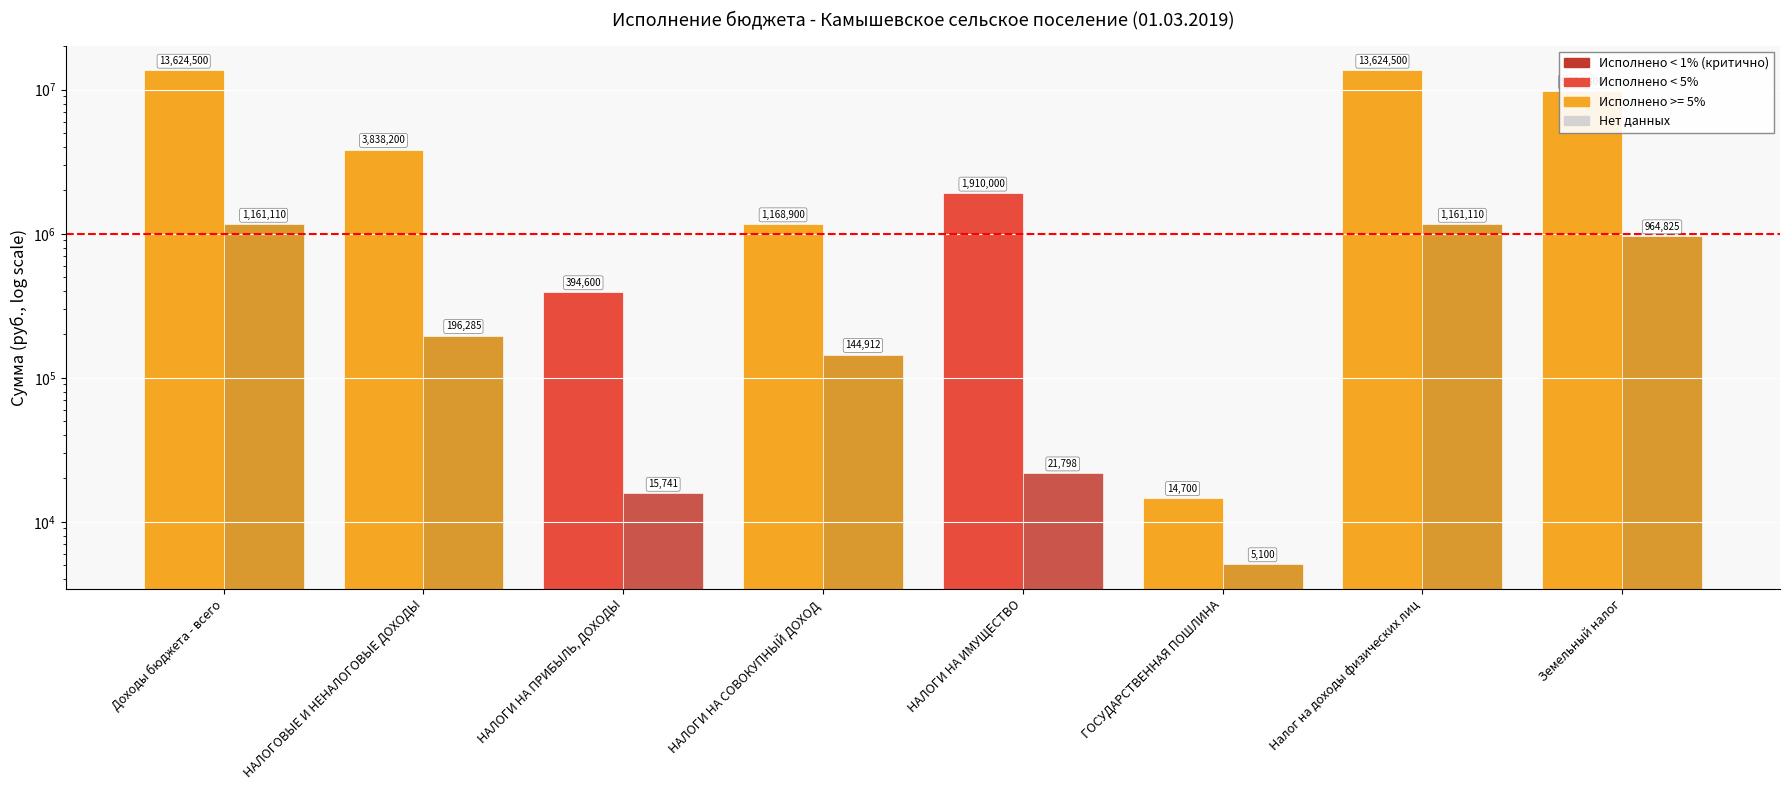

At which label does Утвержденные бюджетные назначения reach its minimum?

ГОСУДАРСТВЕННАЯ ПОШЛИНА